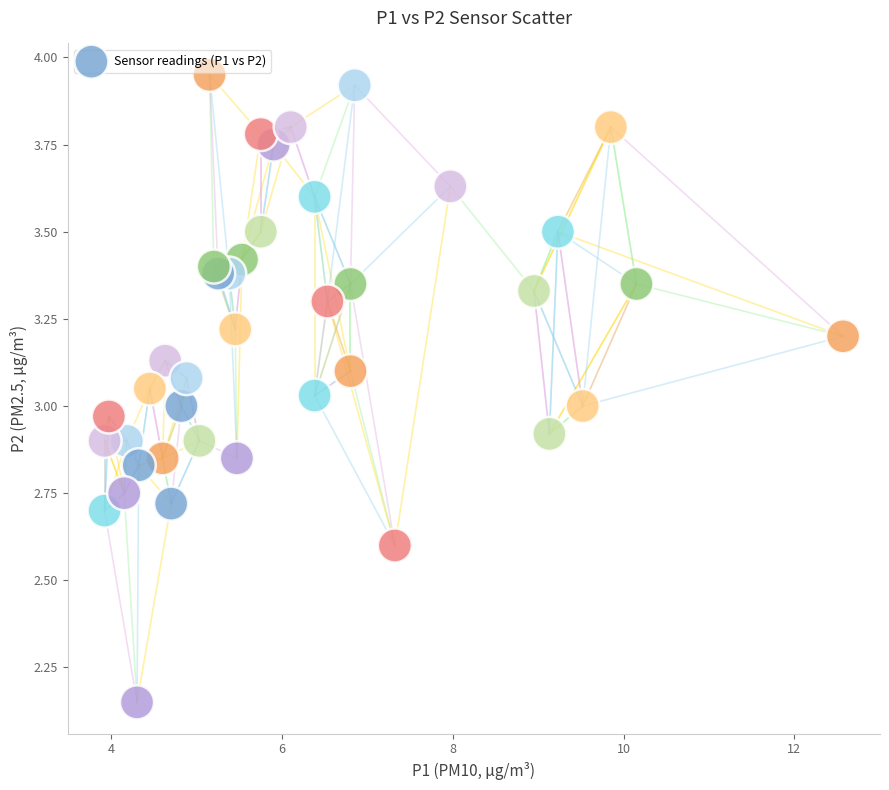

What is the range of X values (max minus min)?

8.7